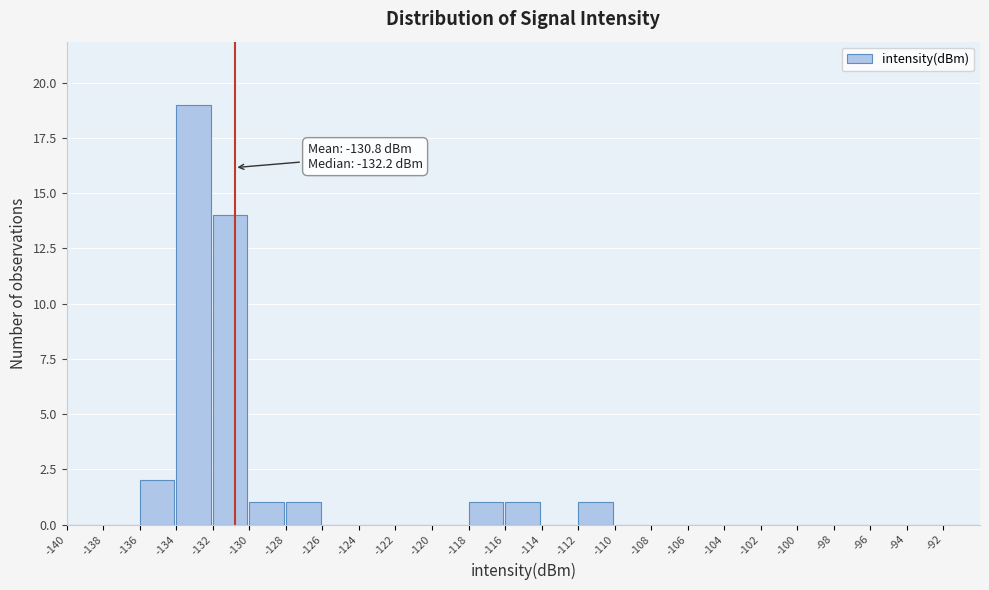

Which range on the x-axis has the tallest bar?

-134 to -132